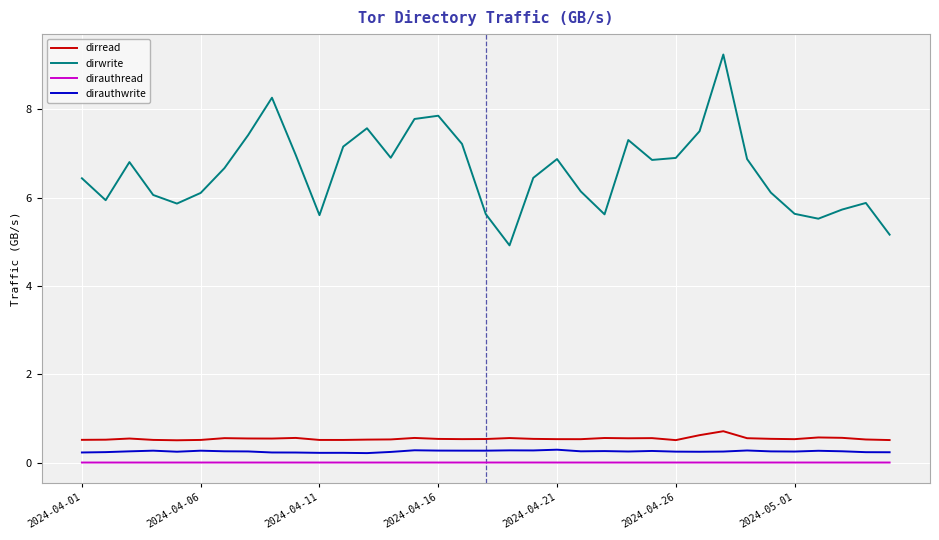

How many series are shown in this chart?

4